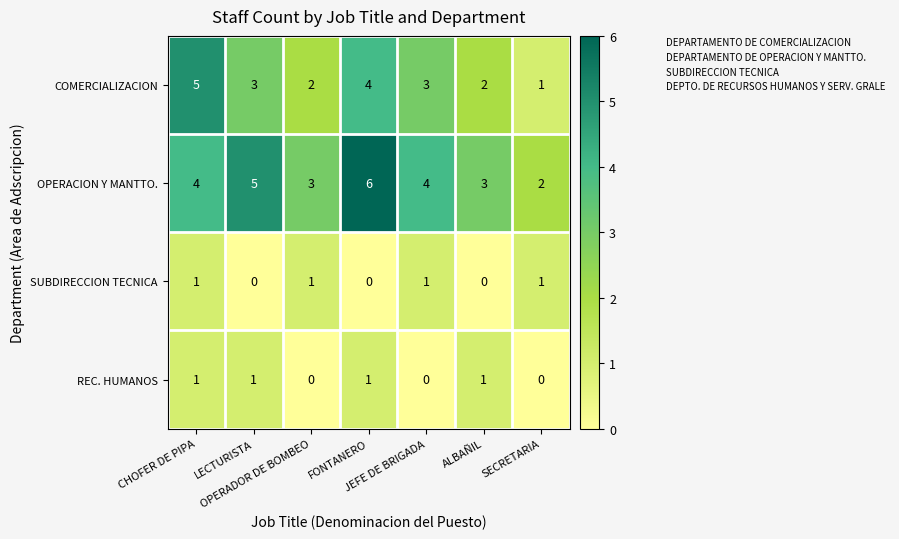

What is the highest value of the COMERCIALIZACION series?

5